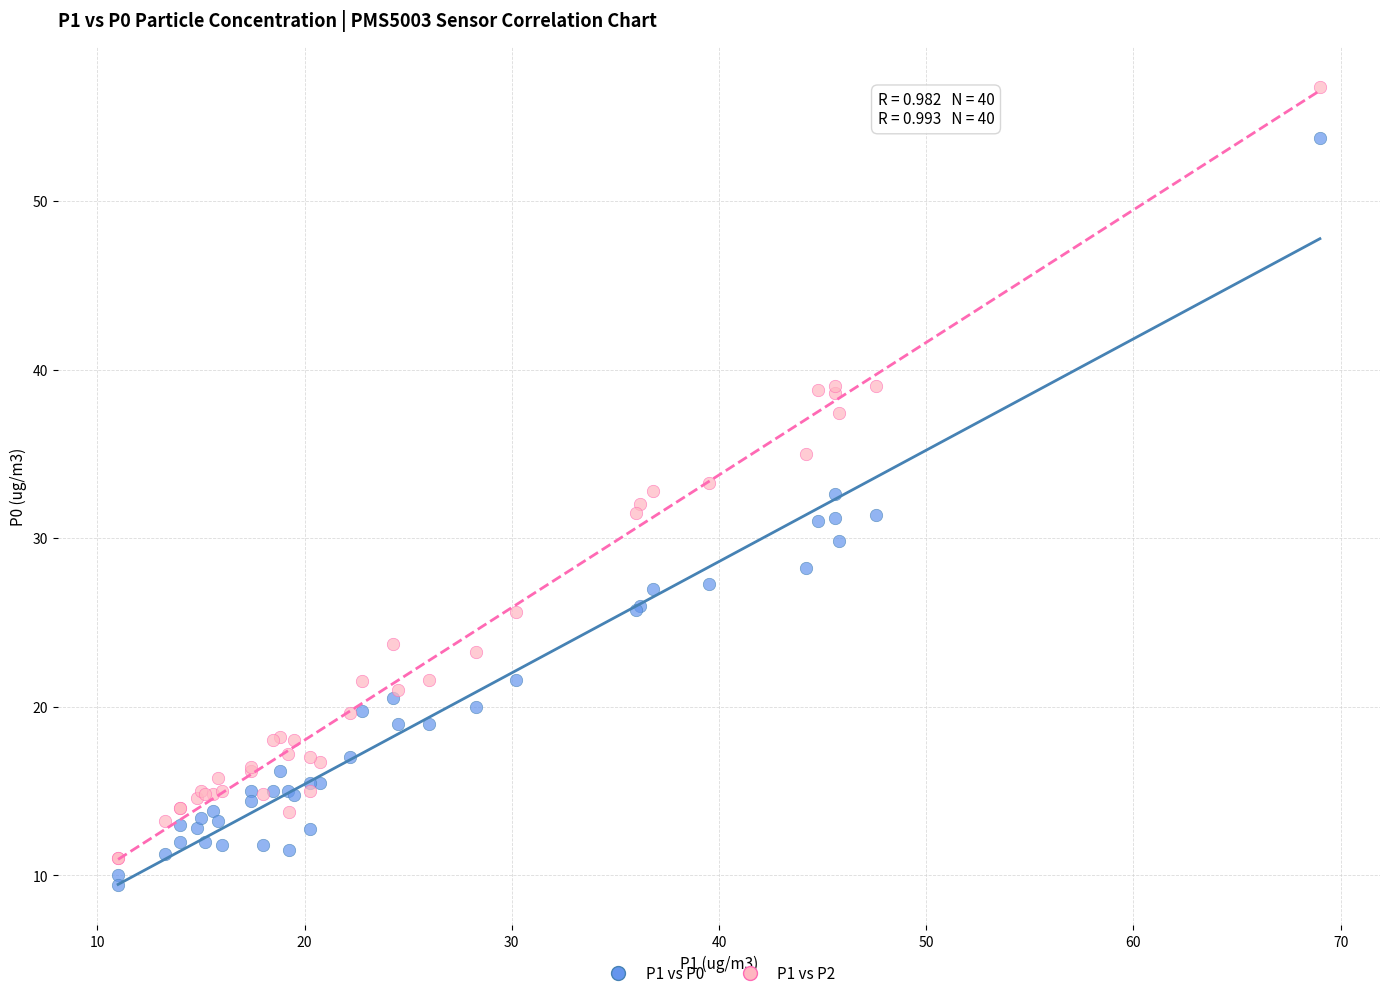

Which series has the largest Y range (max minus min)?

P1 vs P2